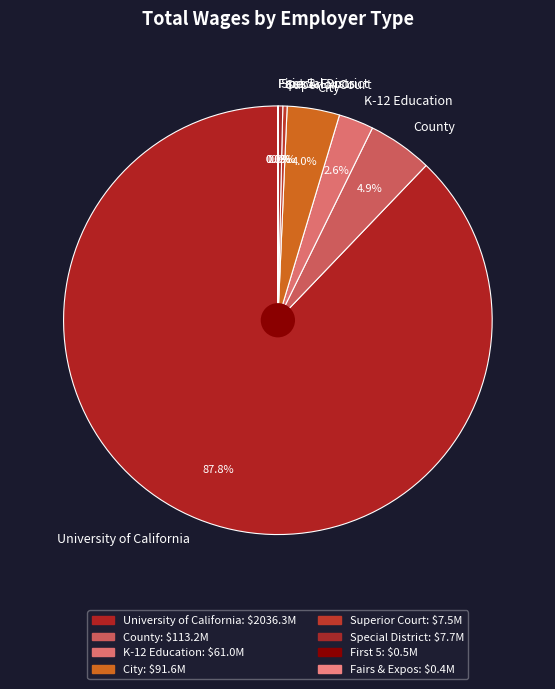

To the nearest percent, what is the difference between the largest and smallest slice percentages?

88%